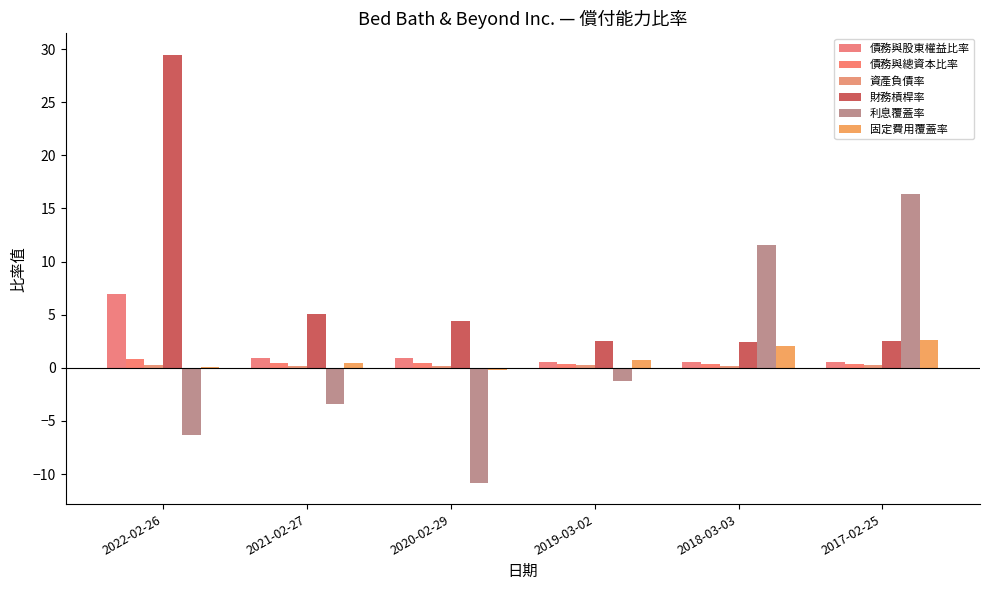

What is the label of the 3rd bar from the left?

2020-02-29